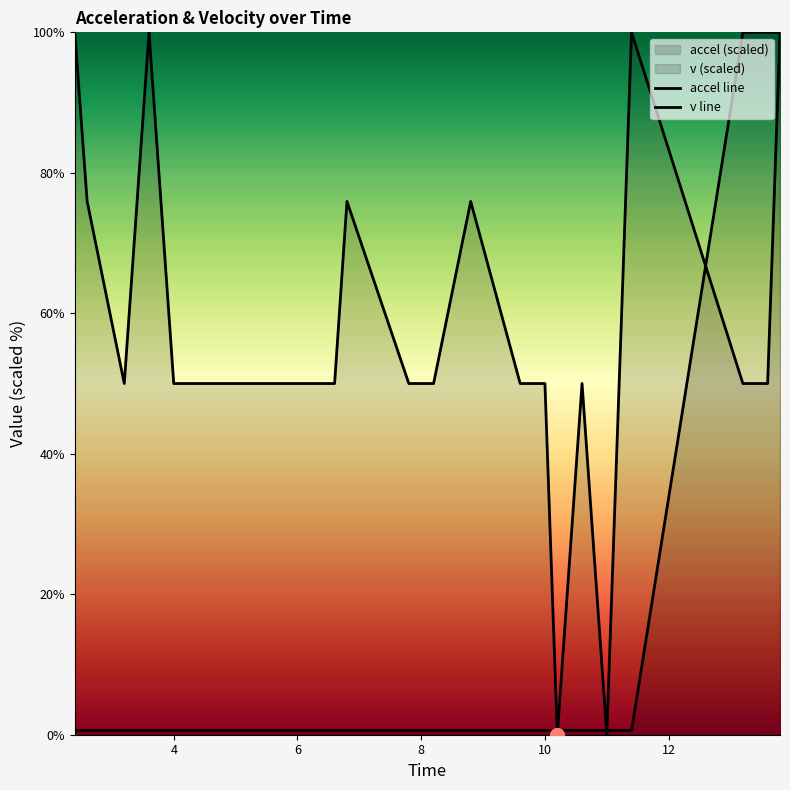

What is the label of the 11th point from the left?

8.8